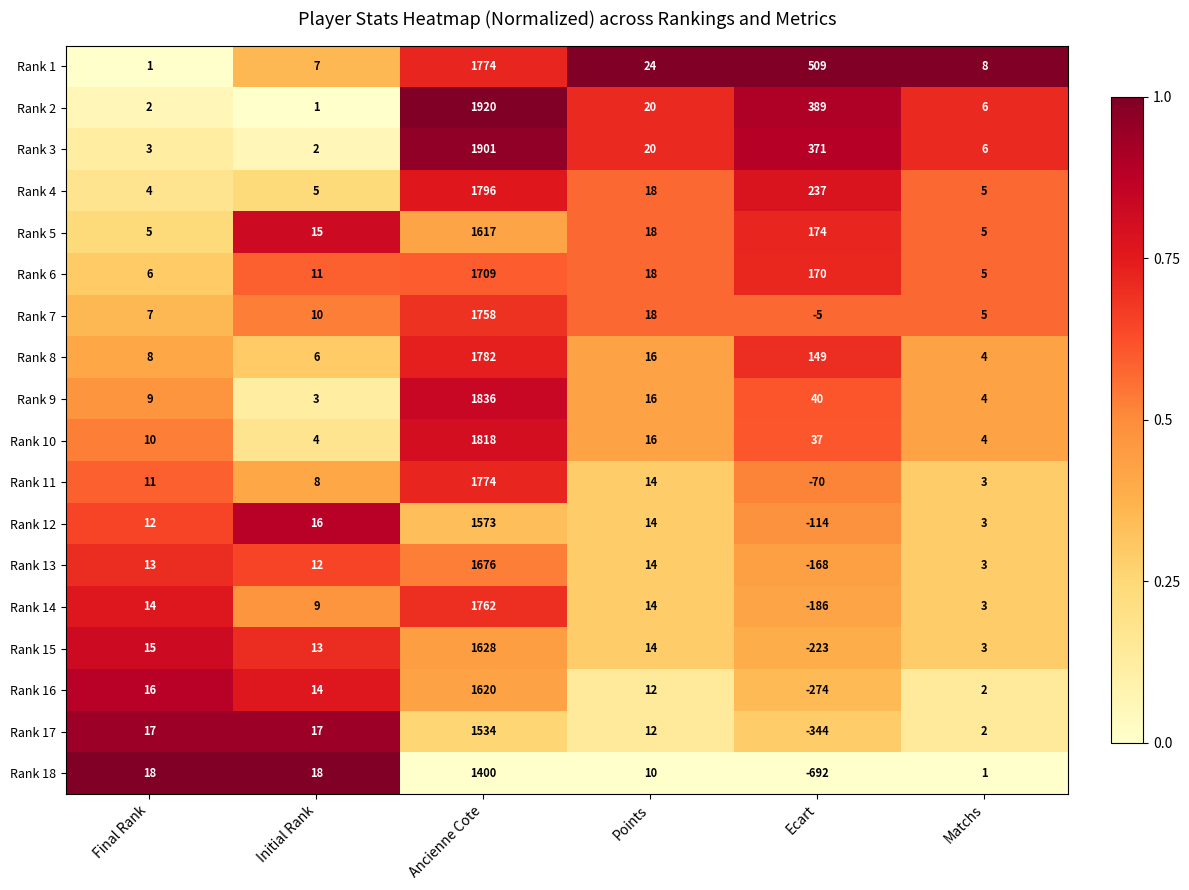

True or false: Rank 10 has a value of 16 at Points.

True